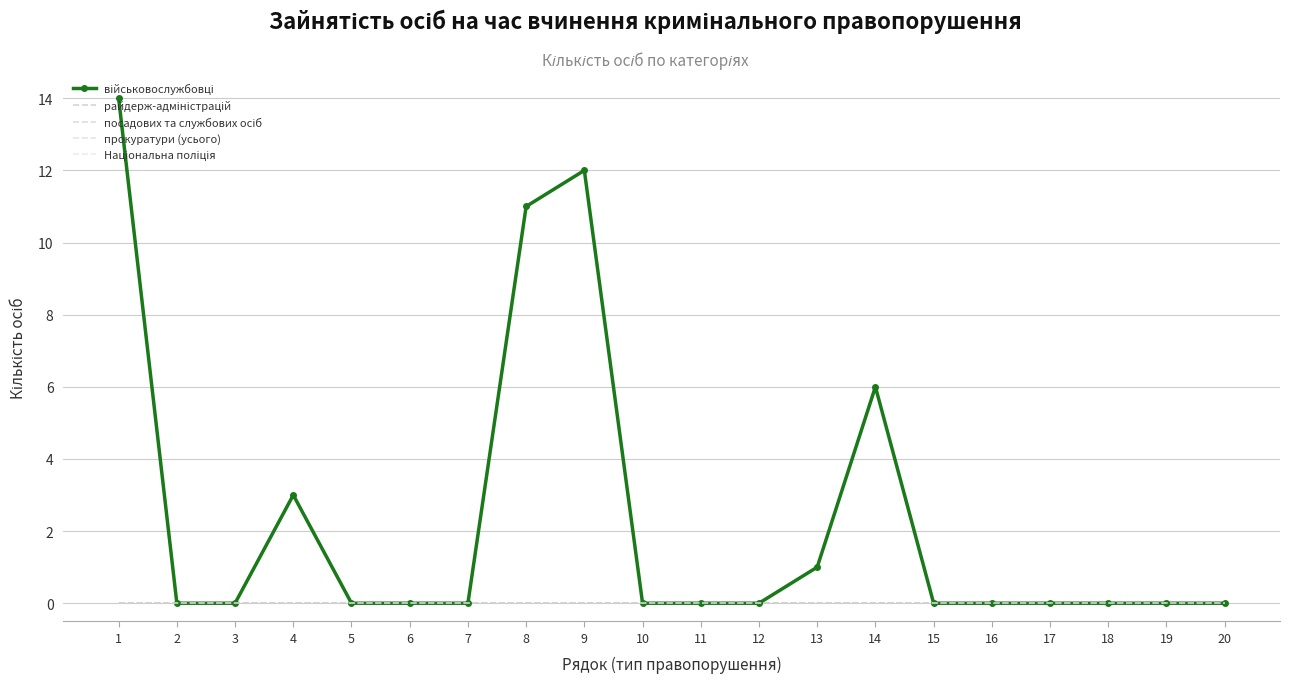

Reading left to right, list all the values displayed in this chart.

військовослужбовці: 1=14	2=0	3=0	4=3	5=0	6=0	7=0	8=11	9=12	10=0	11=0	12=0	13=1	14=6	15=0	16=0	17=0	18=0	19=0	20=0
райдерж-адміністрацій: 1=0	2=0	3=0	4=0	5=0	6=0	7=0	8=0	9=0	10=0	11=0	12=0	13=0	14=0	15=0	16=0	17=0	18=0	19=0	20=0
посадових та службових осіб: 1=0	2=0	3=0	4=0	5=0	6=0	7=0	8=0	9=0	10=0	11=0	12=0	13=0	14=0	15=0	16=0	17=0	18=0	19=0	20=0
прокуратури (усього): 1=0	2=0	3=0	4=0	5=0	6=0	7=0	8=0	9=0	10=0	11=0	12=0	13=0	14=0	15=0	16=0	17=0	18=0	19=0	20=0
Національна поліція: 1=0	2=0	3=0	4=0	5=0	6=0	7=0	8=0	9=0	10=0	11=0	12=0	13=0	14=0	15=0	16=0	17=0	18=0	19=0	20=0